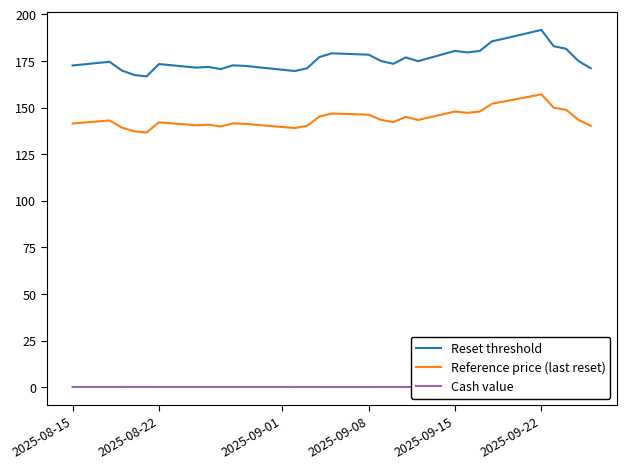

List the series in order of their overall mean, lowest first.

Cash value, Reference price (last reset), Reset threshold